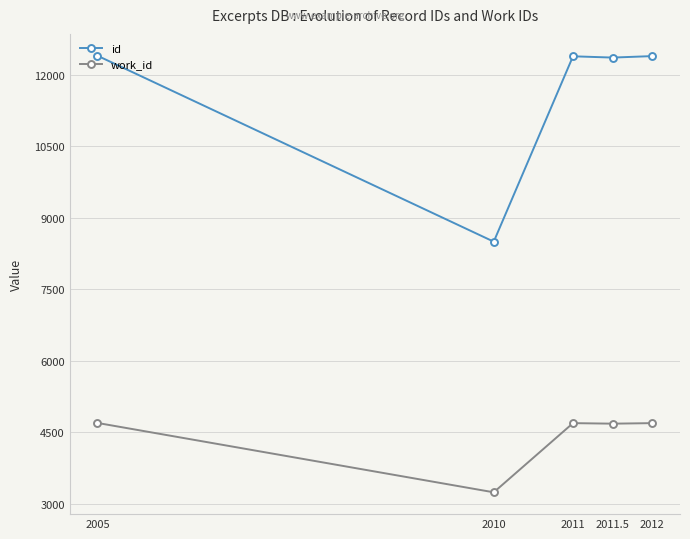

What is the average value of the id series?

11607